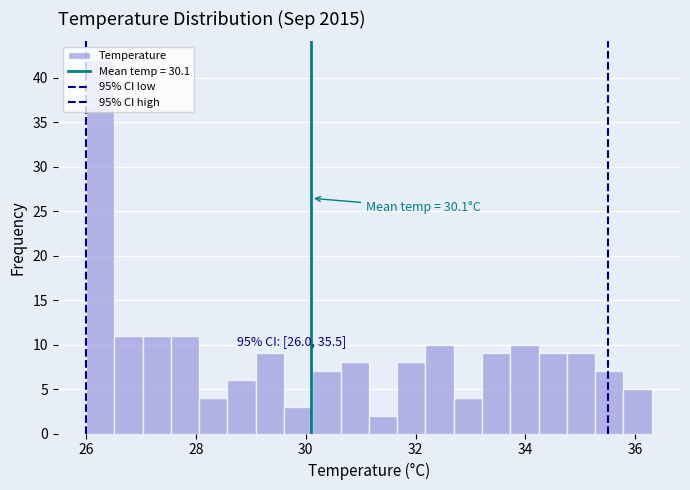

Around what value on the x-axis is the tallest bar? Give the approximate position of its centre, as read against the axis.

26.2